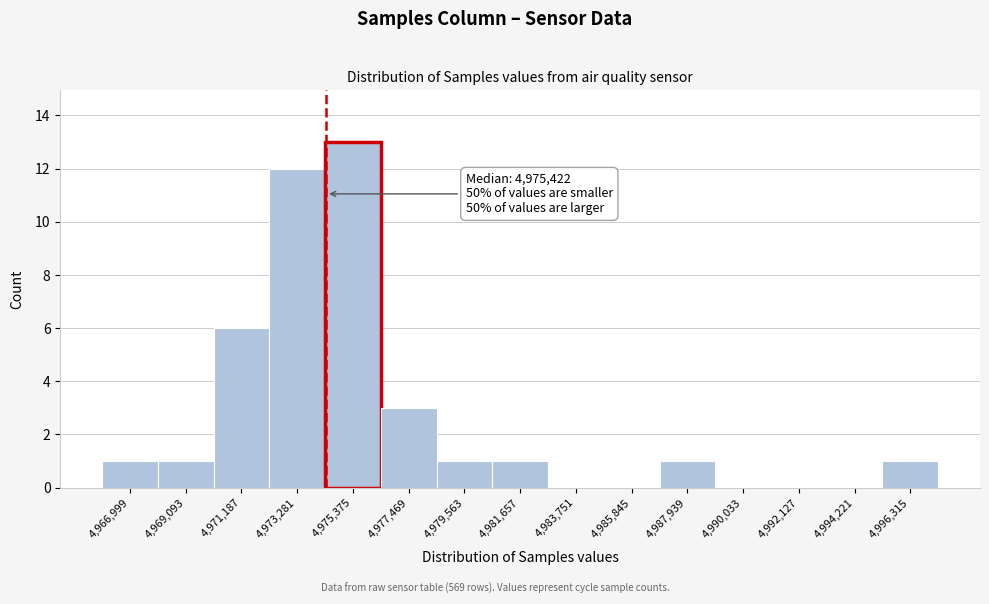

Reading left to right, extract all data points from this chart.

4,966,999=1	4,969,093=1	4,971,187=6	4,973,281=12	4,975,375=13	4,977,469=3	4,979,563=1	4,981,657=1	4,983,751=0	4,985,845=0	4,987,939=1	4,990,033=0	4,992,127=0	4,994,221=0	4,996,315=1